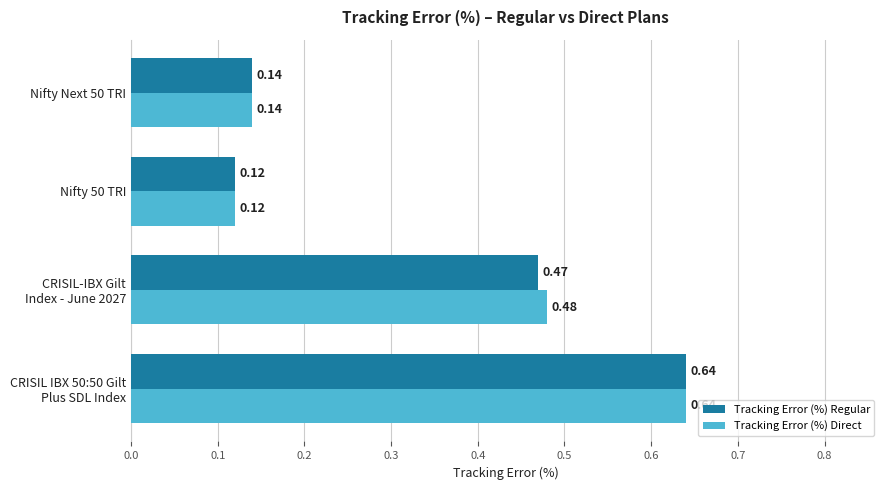

Rank the series by their average value, from lowest to highest.

Tracking Error (%) Regular, Tracking Error (%) Direct